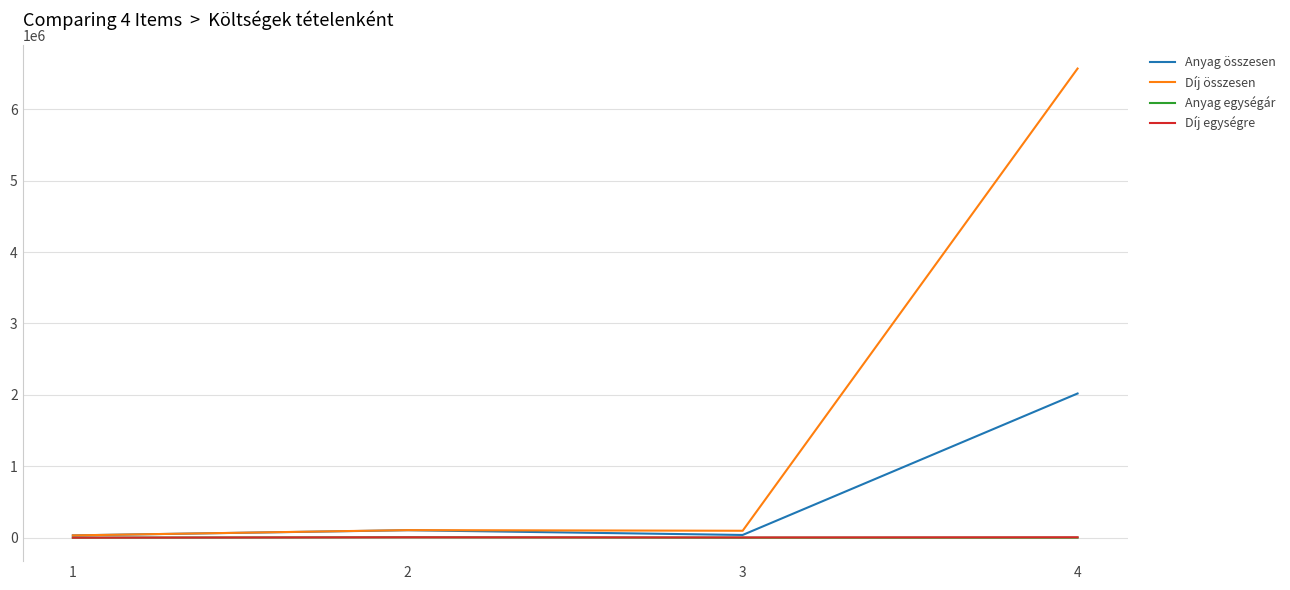

What is the difference between the highest and lowest values at 4?

6565201